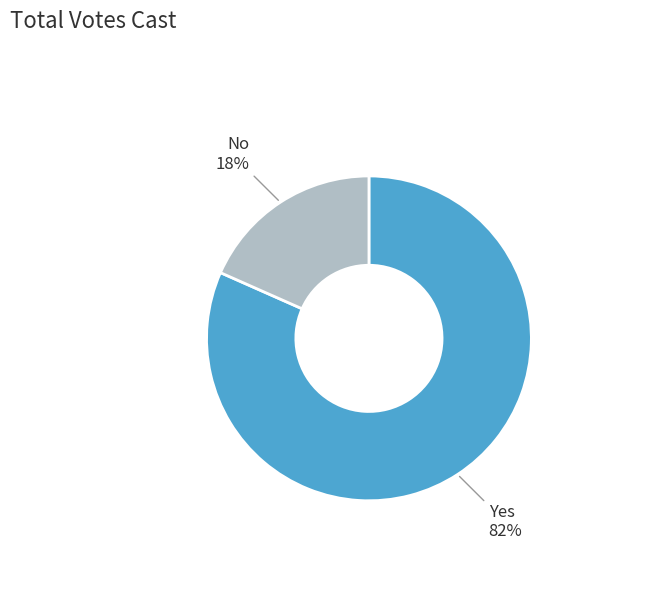

Is the sum of No and Yes greater than half?

Yes